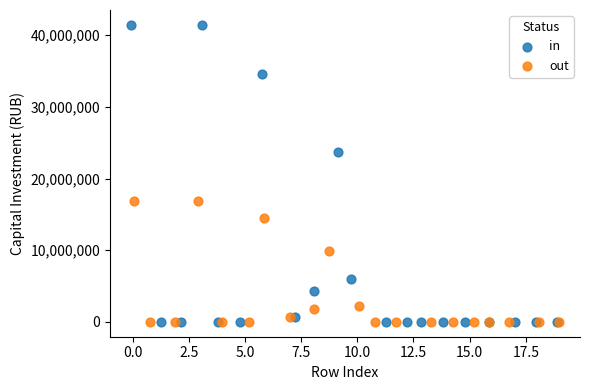

Which series has the widest spread of Y values?

in